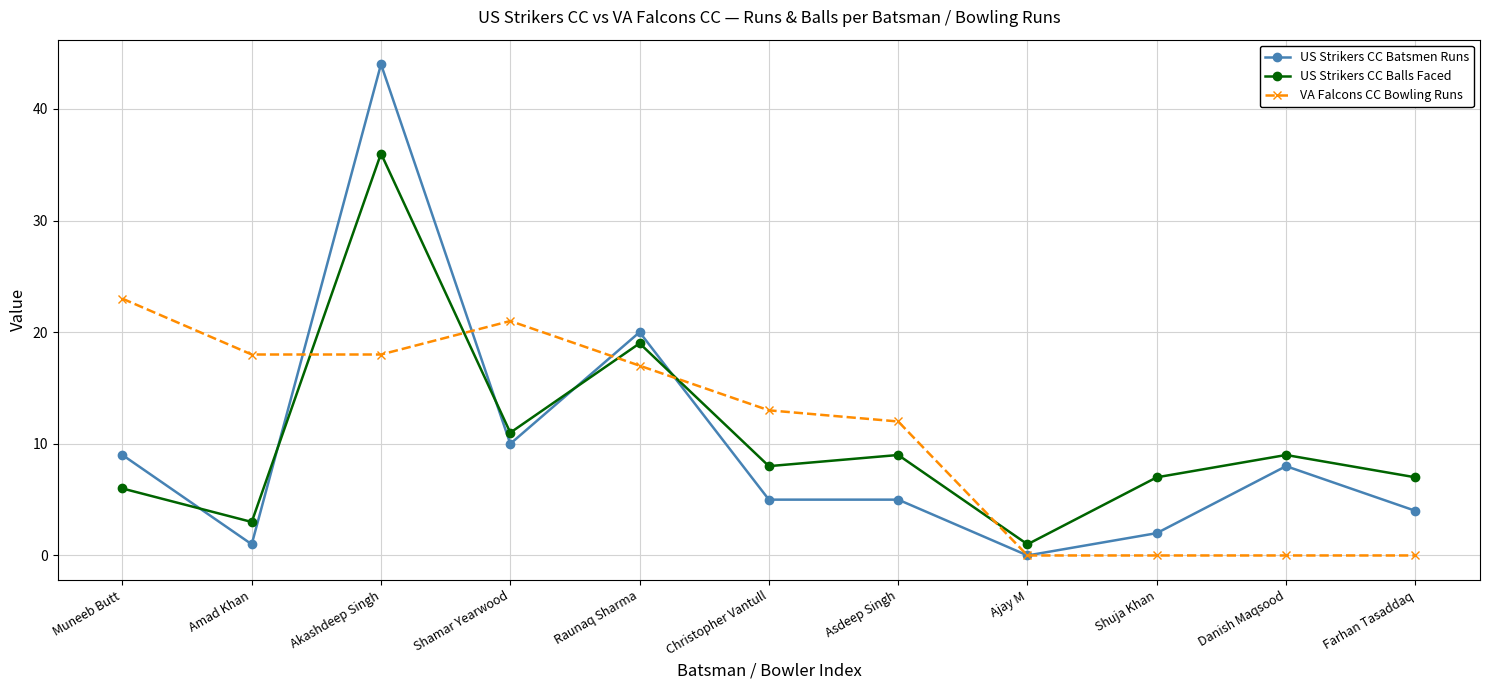

Does the chart have visible grid lines?

Yes